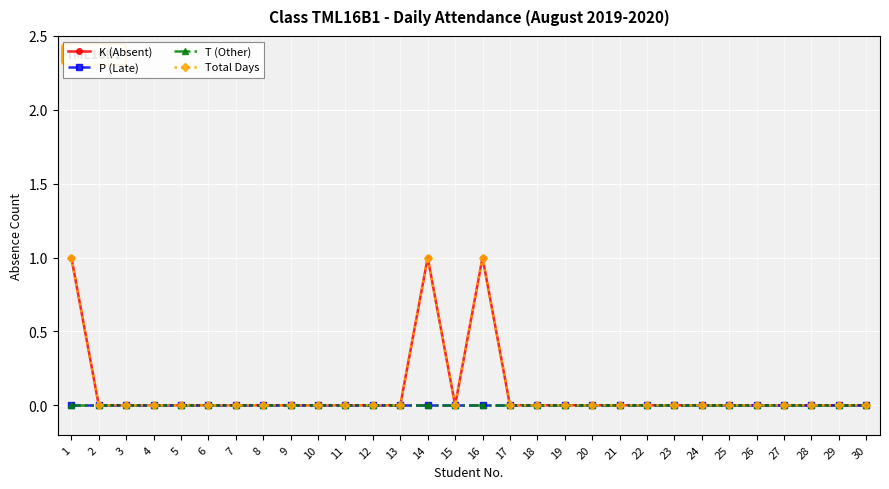

Does the chart have visible grid lines?

Yes